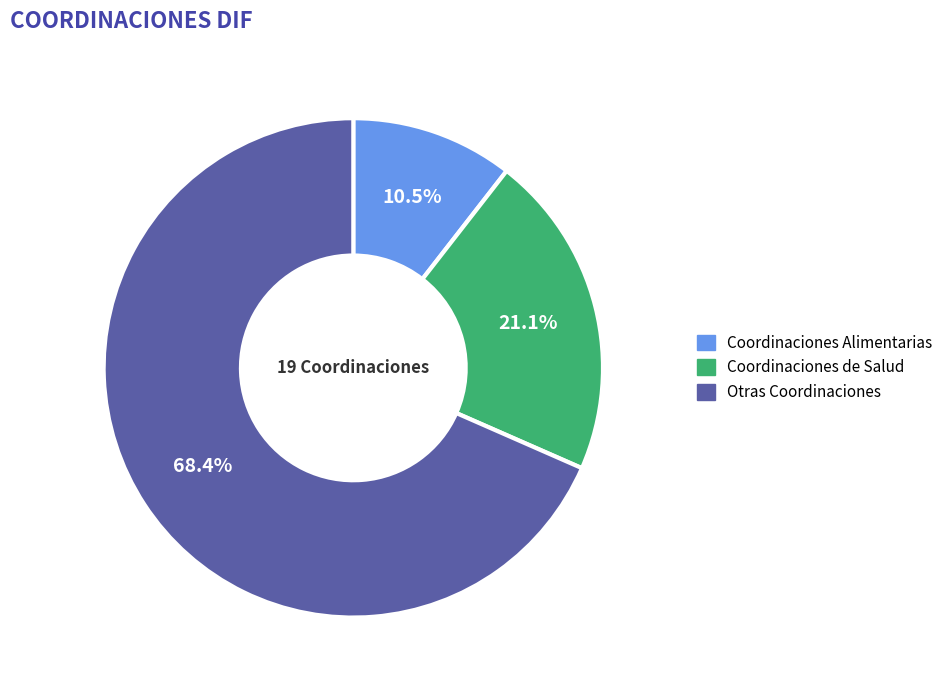

Count the number of slices in the pie.

3